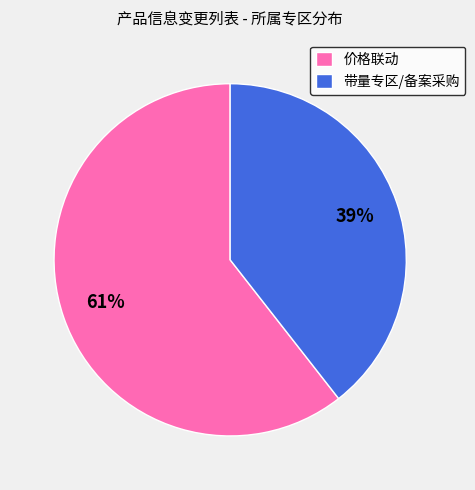

Rank the categories by value from highest to lowest.

价格联动, 带量专区/备案采购